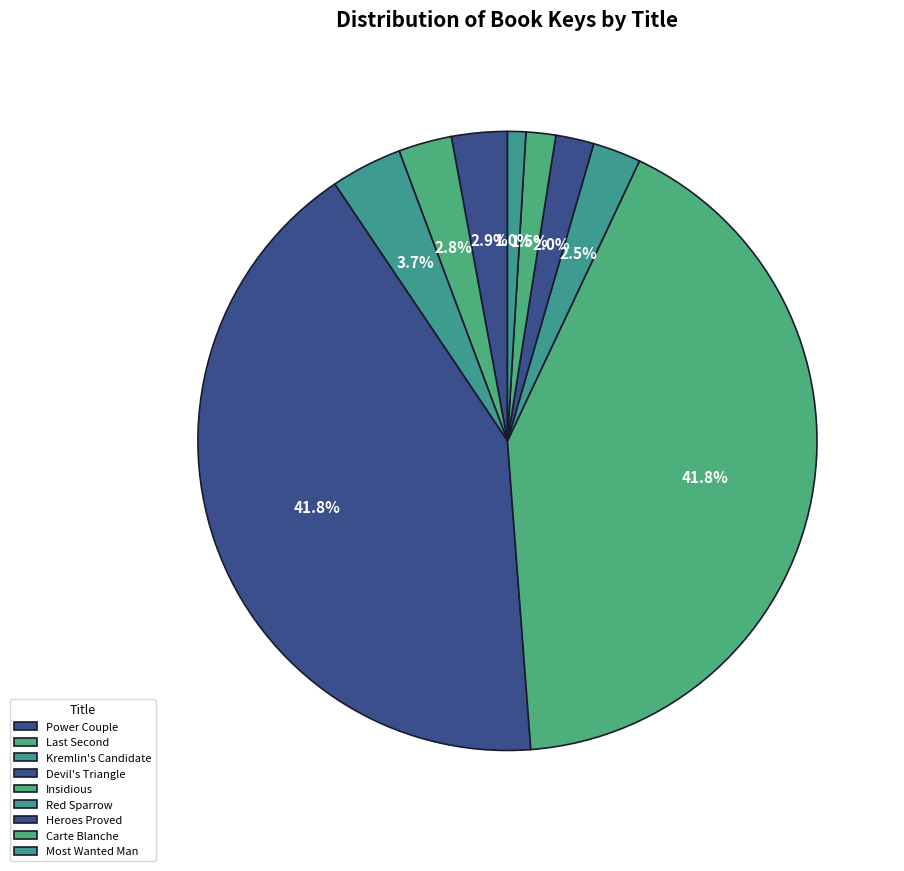

What is the ratio of the value at Insidious to the value at Heroes Proved?

21.0